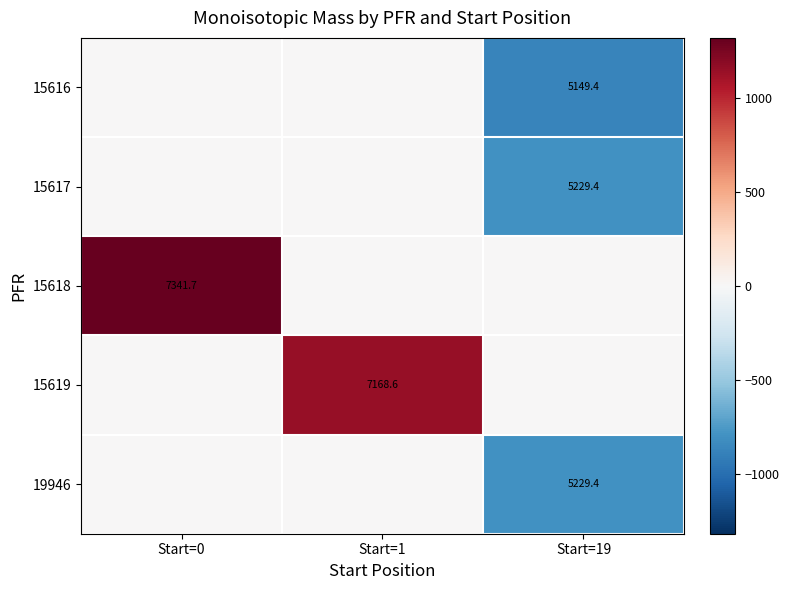

What is the total value across all series at Start=0?

1318.0